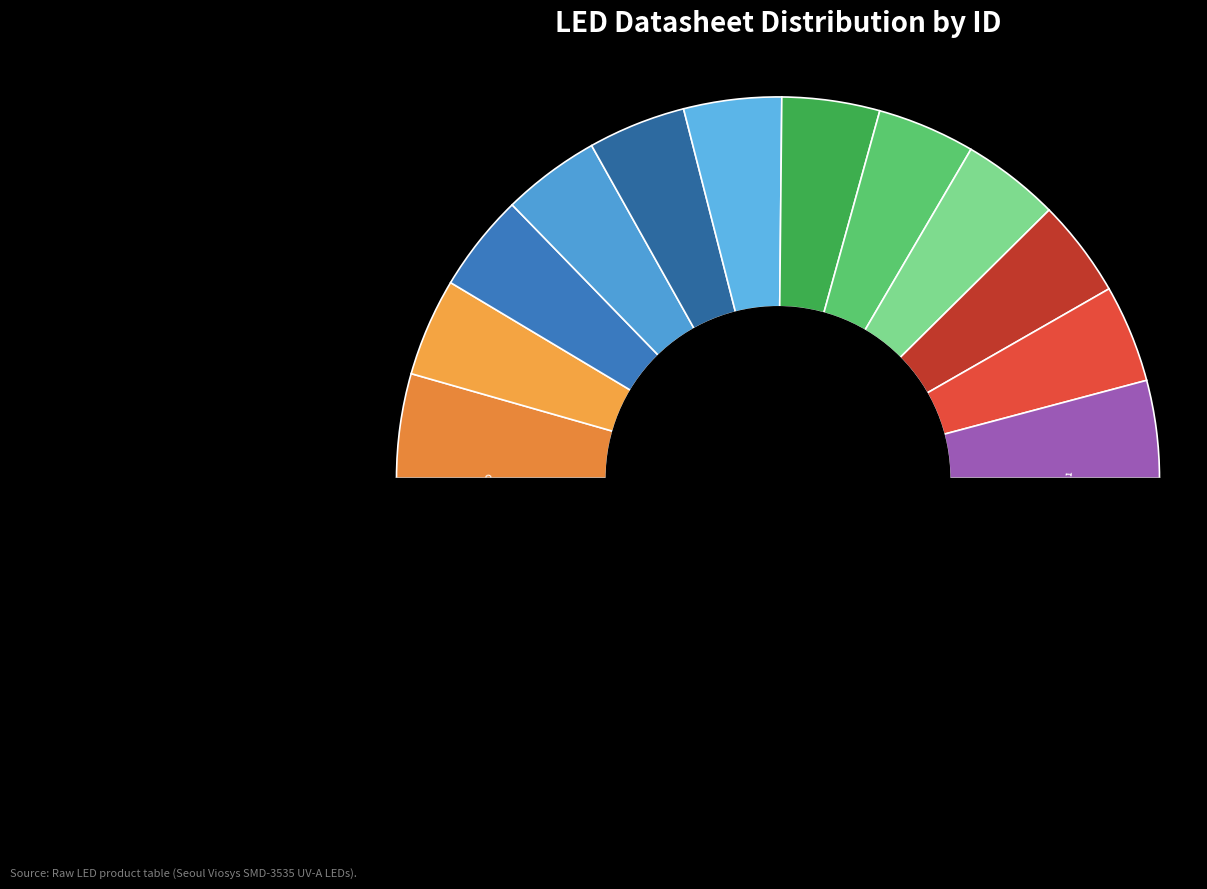

How many segments does this pie chart have?

12